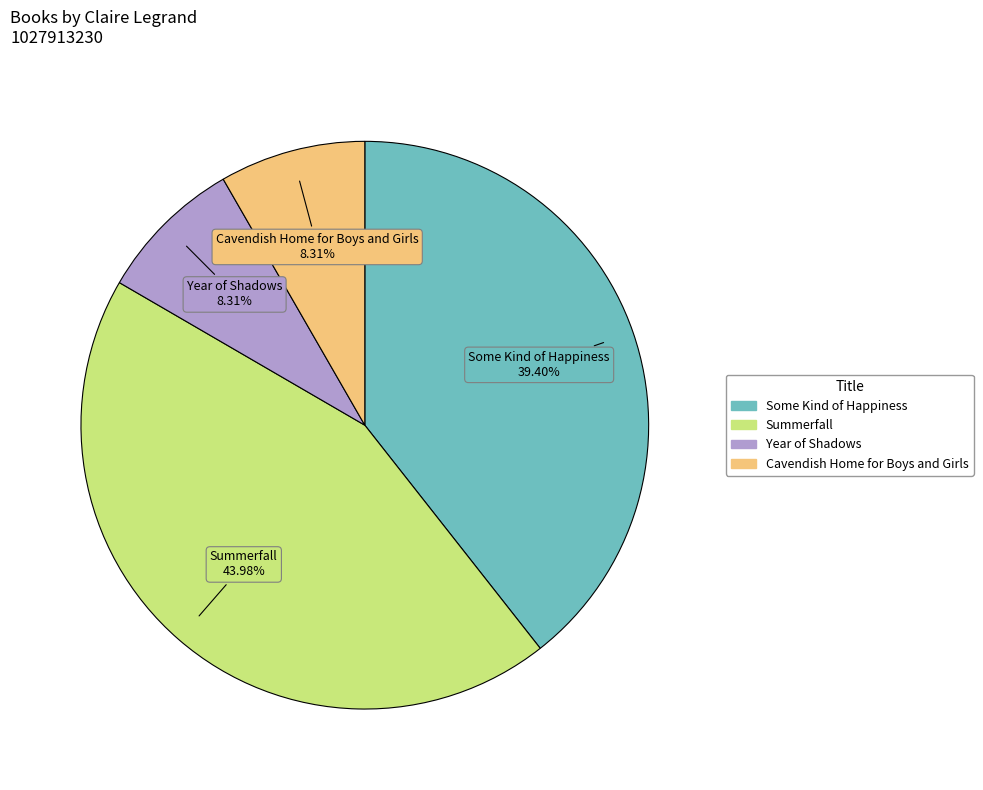

Approximately how many times larger is the value at Summerfall compared to Year of Shadows?

5.3